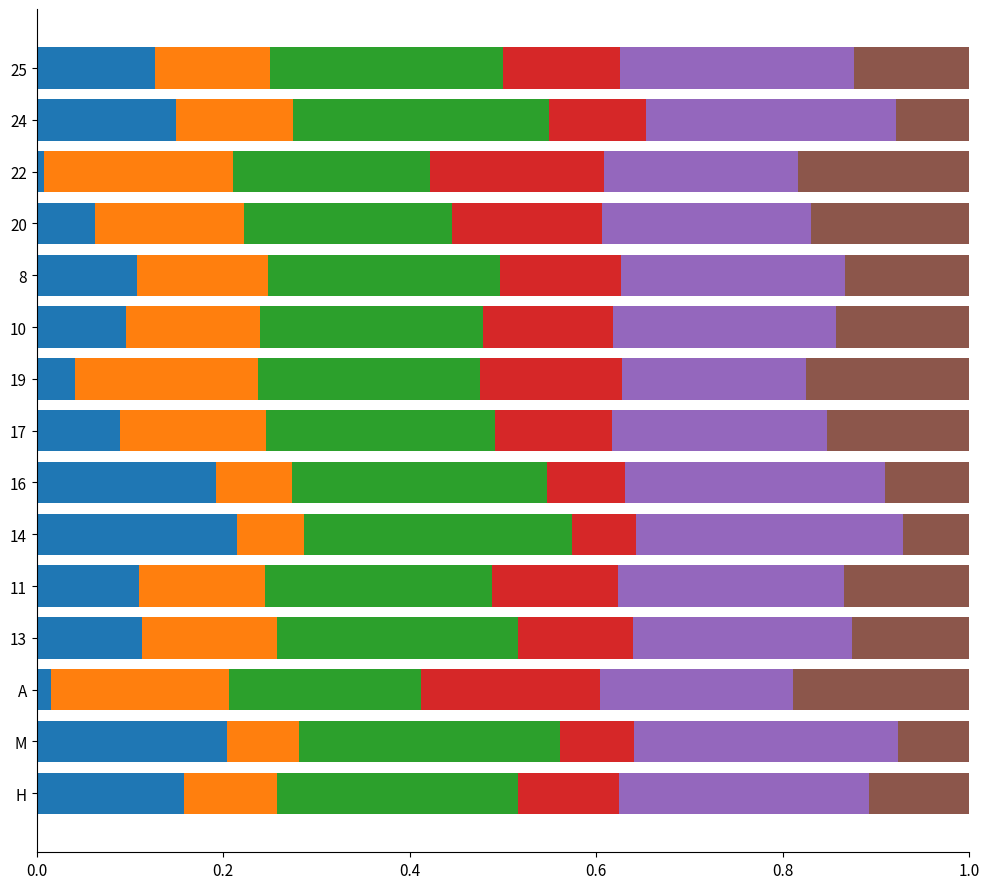

What is the total value across all series at 20?

1.0